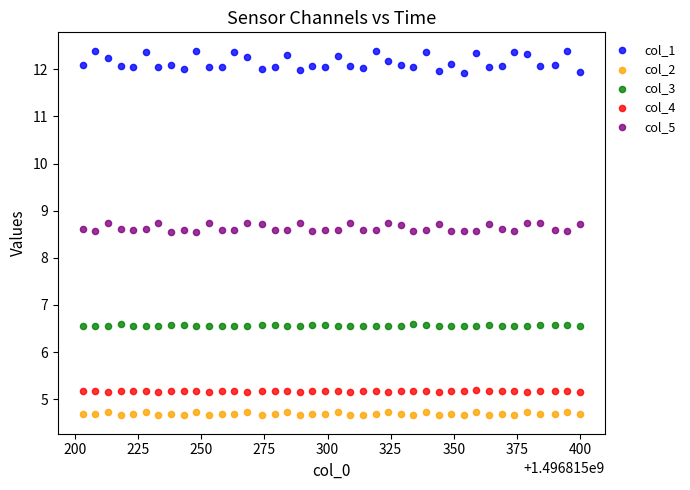

What is the X range (max minus min) for the scatter plot?

197.0